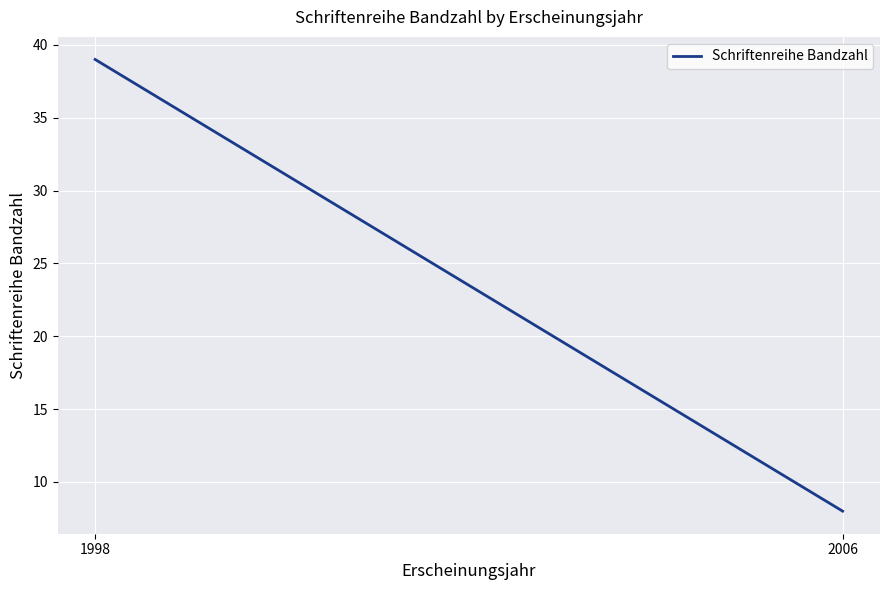

At which category does the chart reach its minimum across all series?

2006